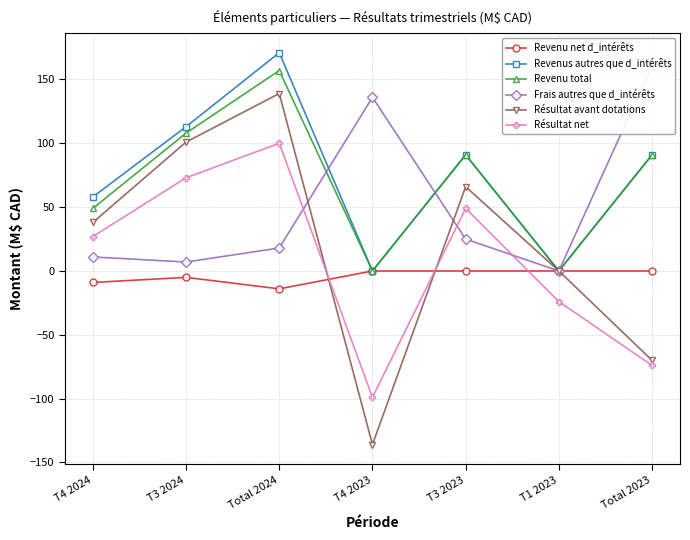

True or false: Revenu total and Résultat avant dotations intersect in this chart.

False